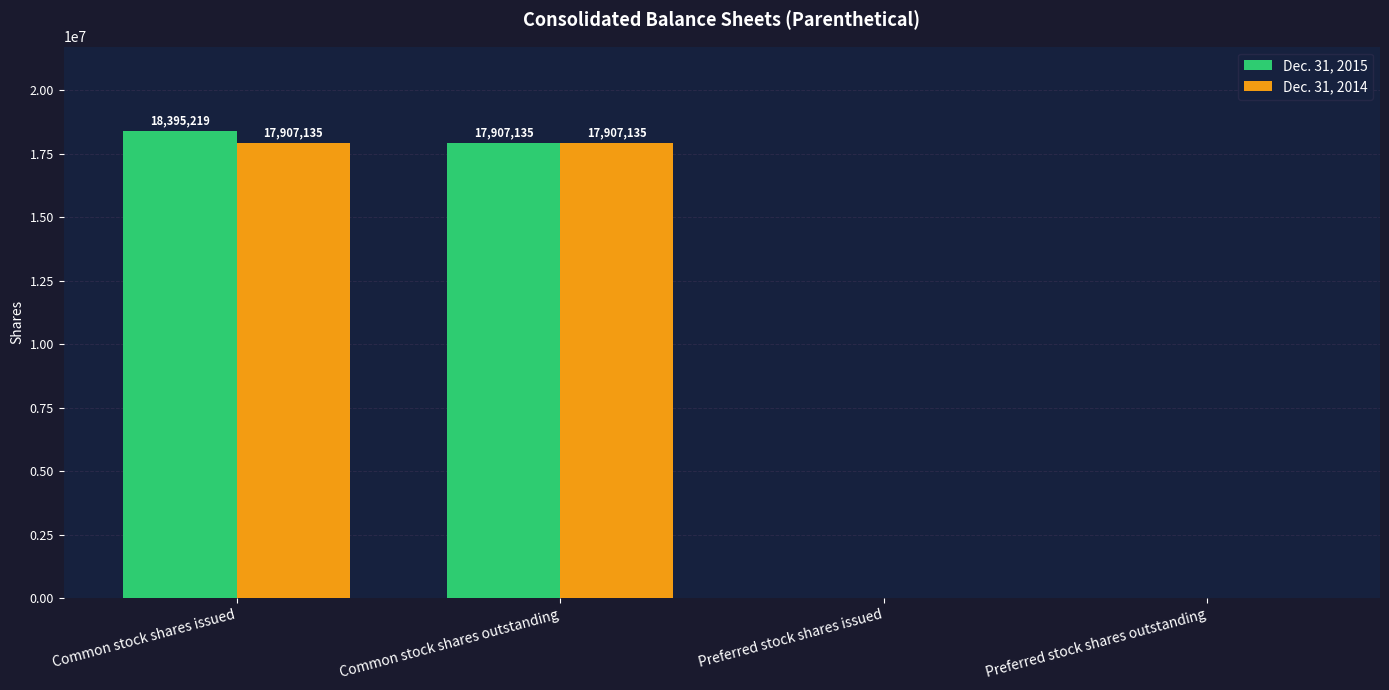

Are the bars grouped side by side (vs. stacked)?

Yes